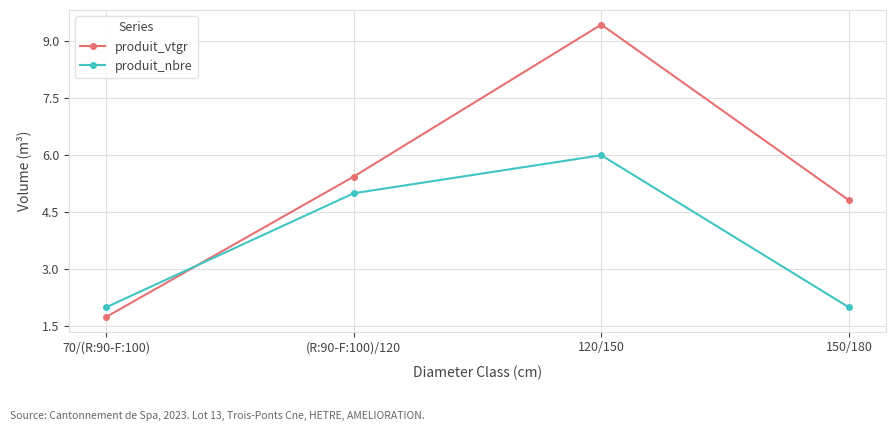

What is the difference between the highest and lowest values at (R:90-F:100)/120?

0.4